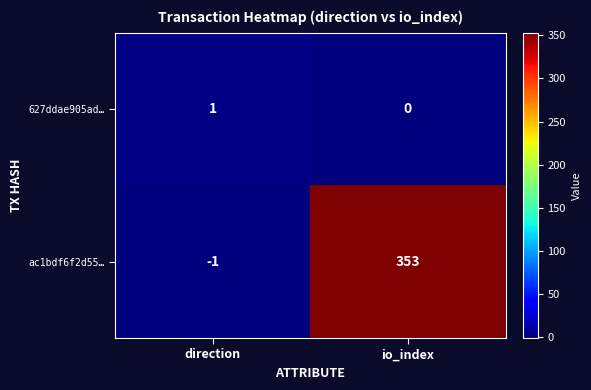

The value of 627ddae905ad… at direction is 1. True or false?

True